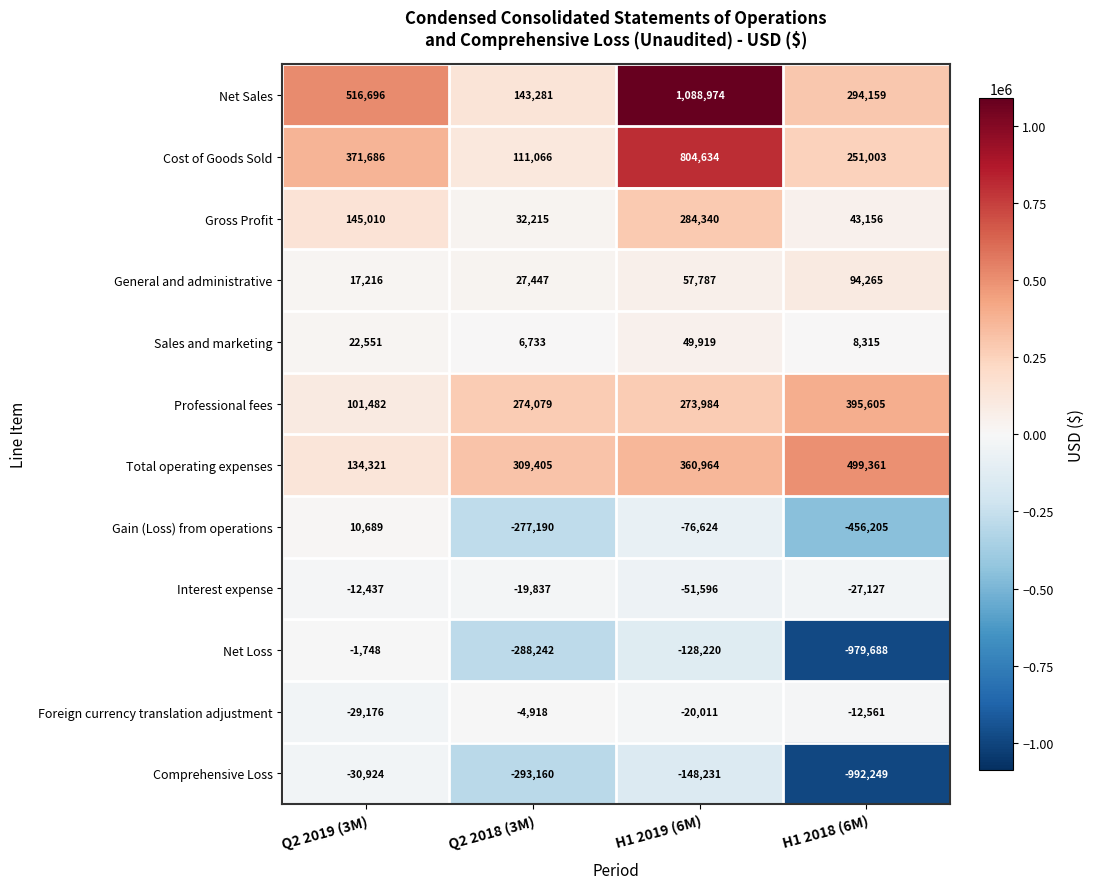

The value of Net Loss at Q2 2019 (3M) is -910. True or false?

False